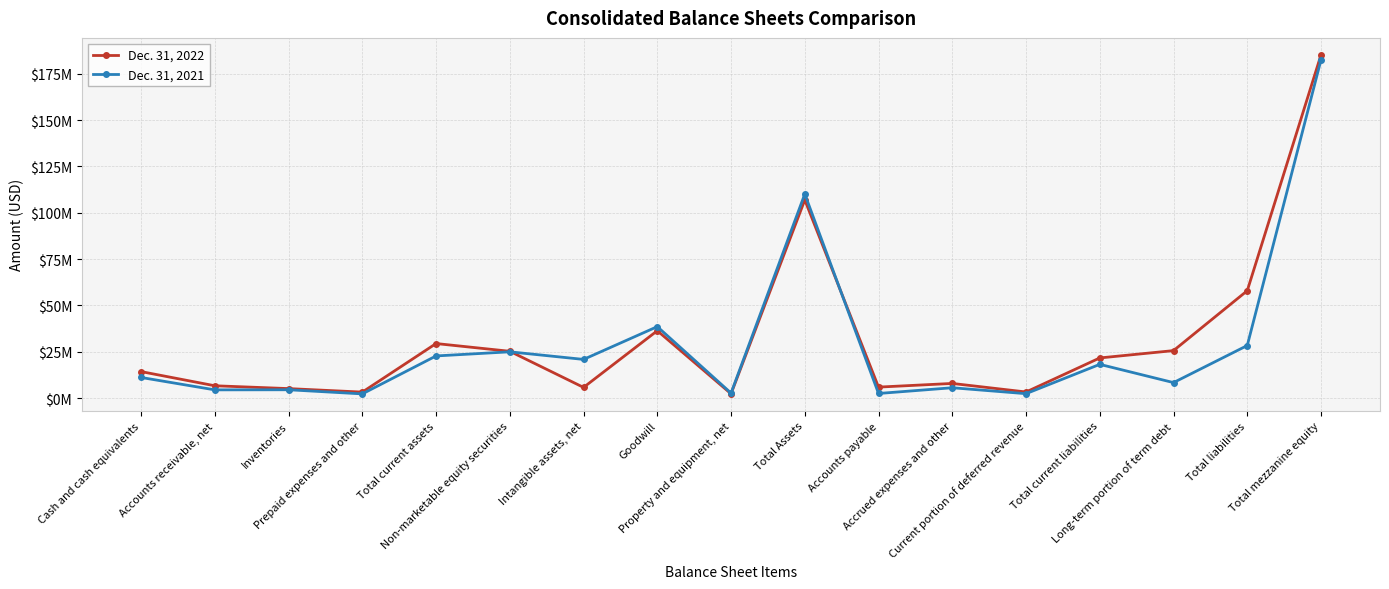

Does the chart have visible grid lines?

Yes